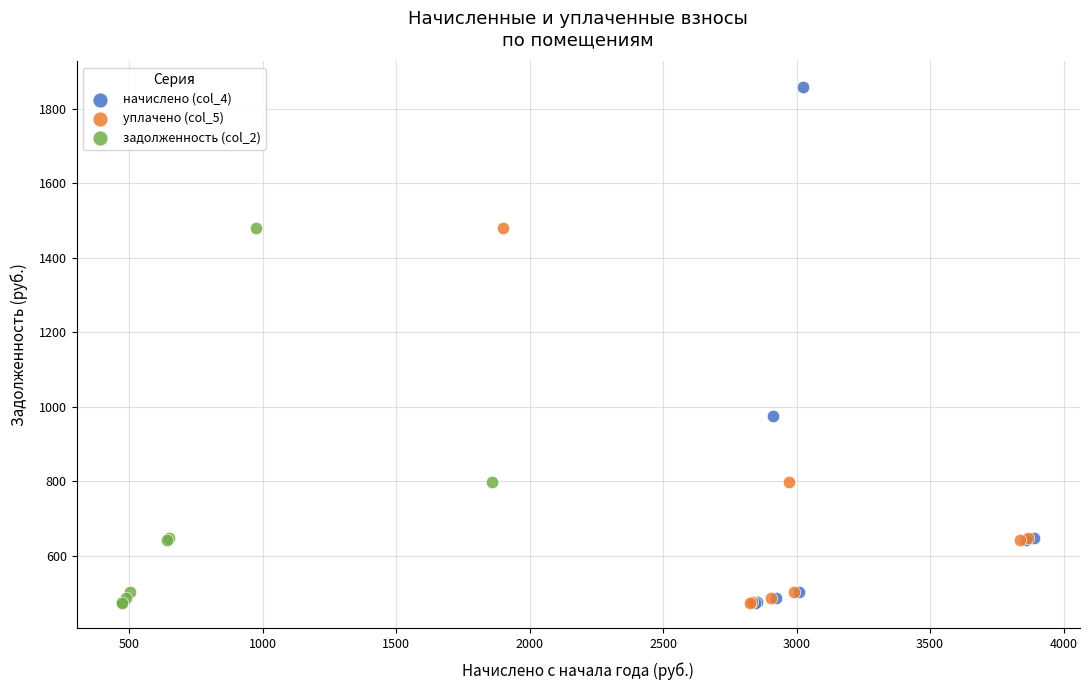

Which series has the widest spread of Y values?

начислено (col_4)